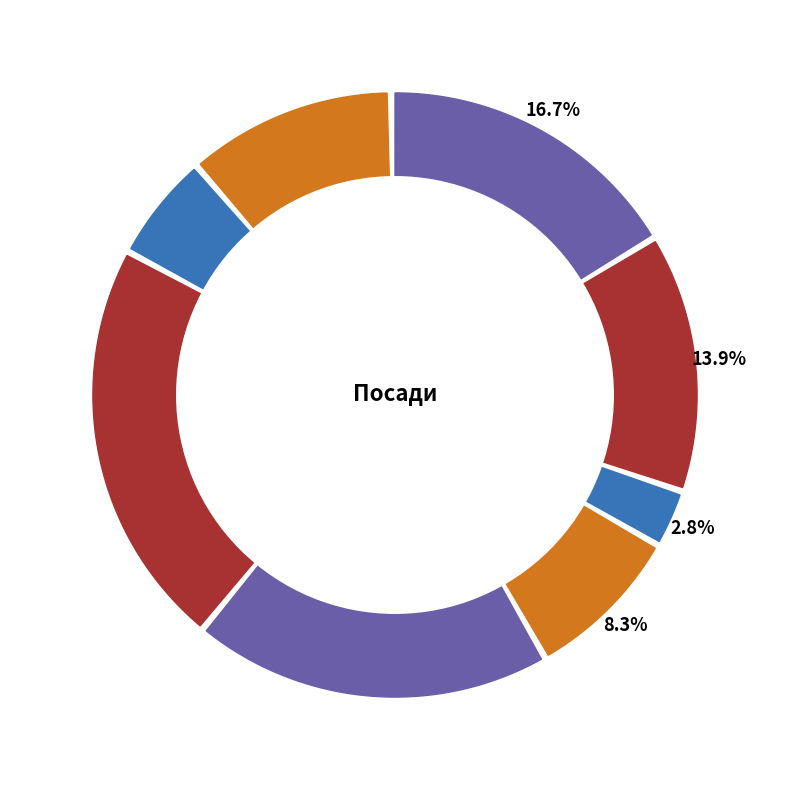

Is there a majority slice in this chart?

No